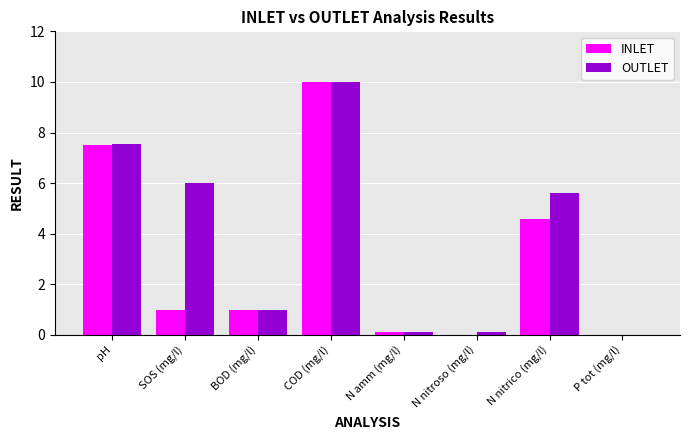

The OUTLET series shows 5.6 at N nitrico (mg/l). True or false?

True